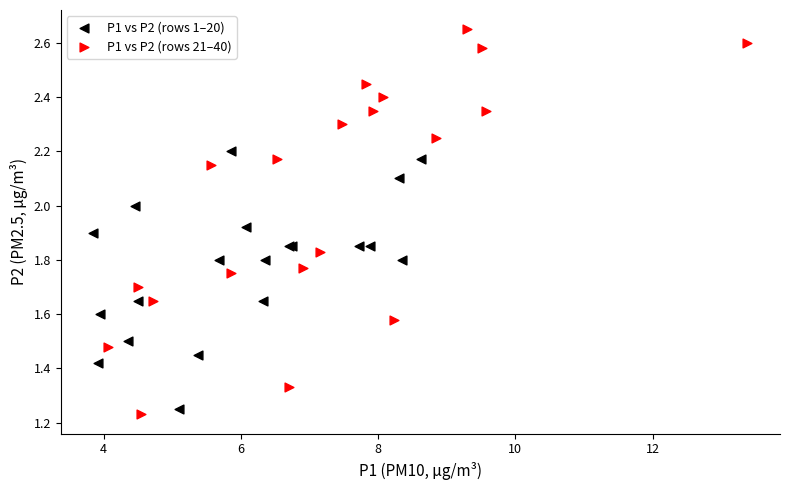

What are all the series names shown in the legend?

P1 vs P2 (rows 1–20), P1 vs P2 (rows 21–40)